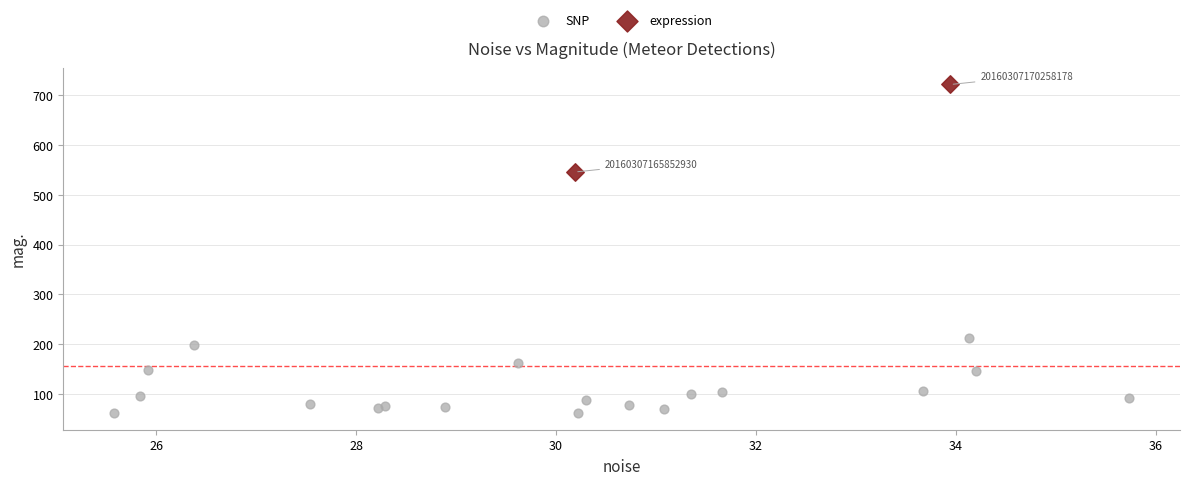

Which series has the widest spread of Y values?

expression